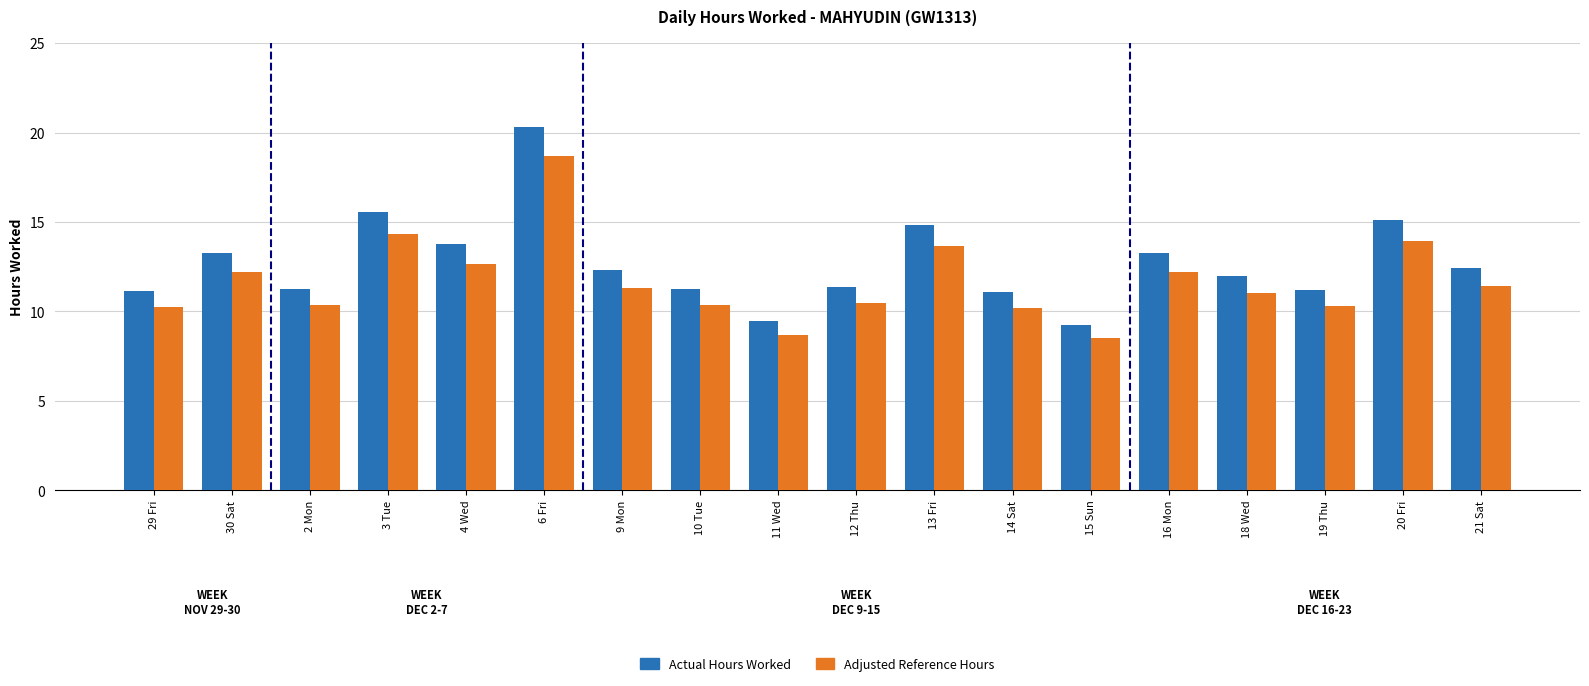

What is the value of the Actual Hours Worked bar at the 15th from the left?

12.0